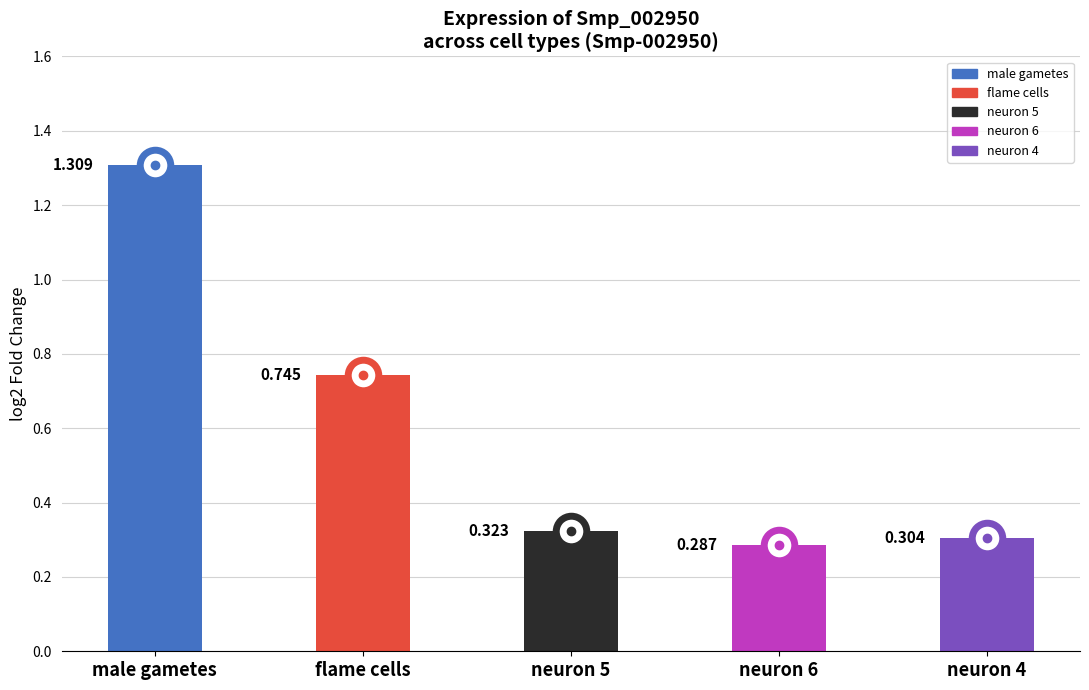

Which series has the largest range (max minus min)?

log2FC